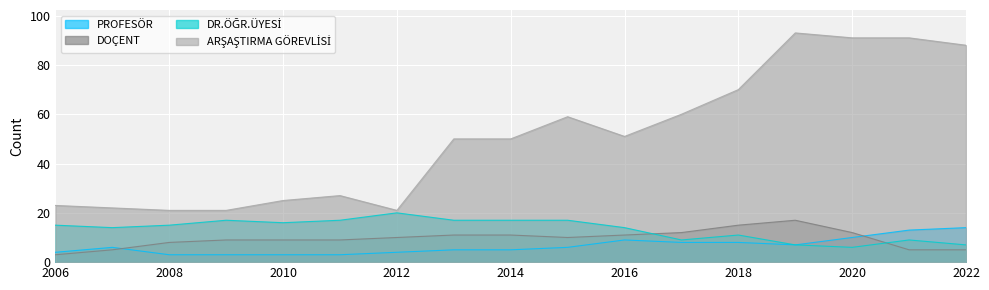

True or false: ARŞAŞTIRMA GÖREVLİSİ and PROFESÖR cross at least once.

False